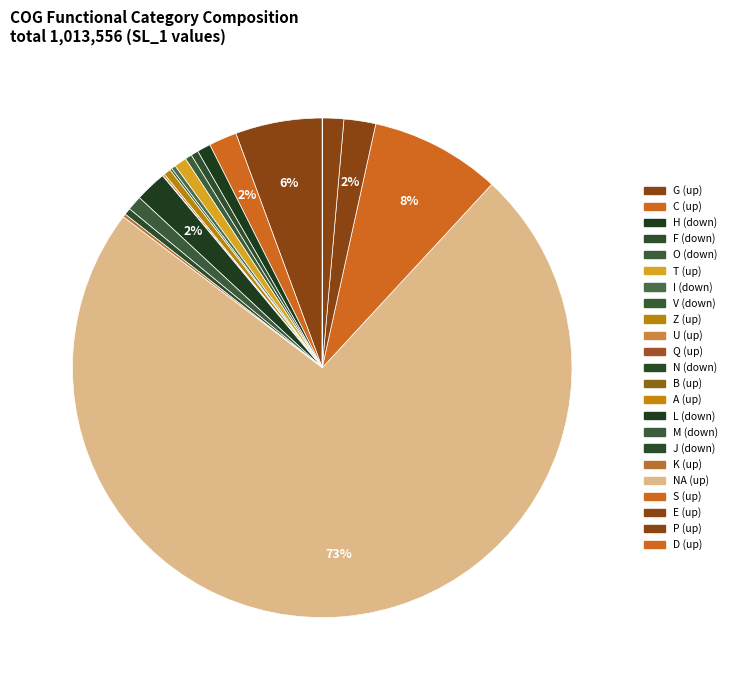

To the nearest percent, what is the difference between the largest and smallest slice percentages?

73%